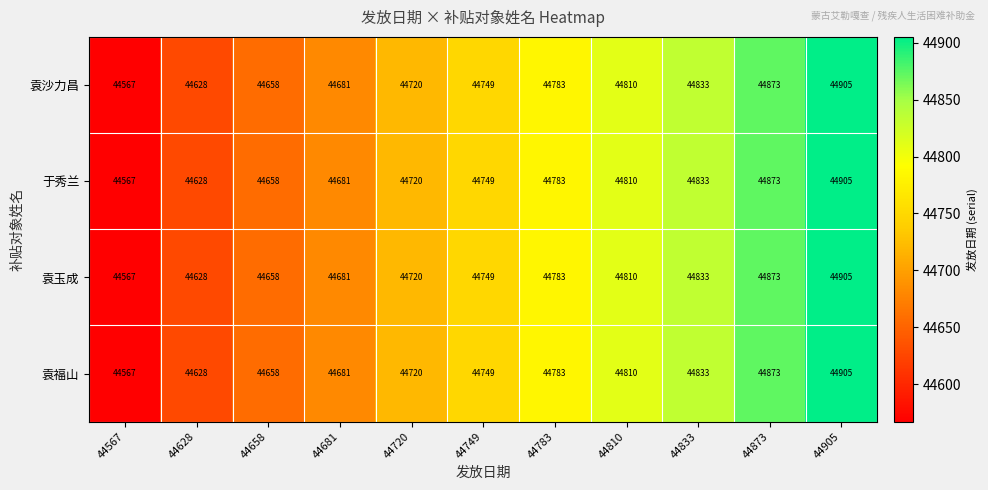

The 袁沙力昌 series shows 18909 at 44833. True or false?

False